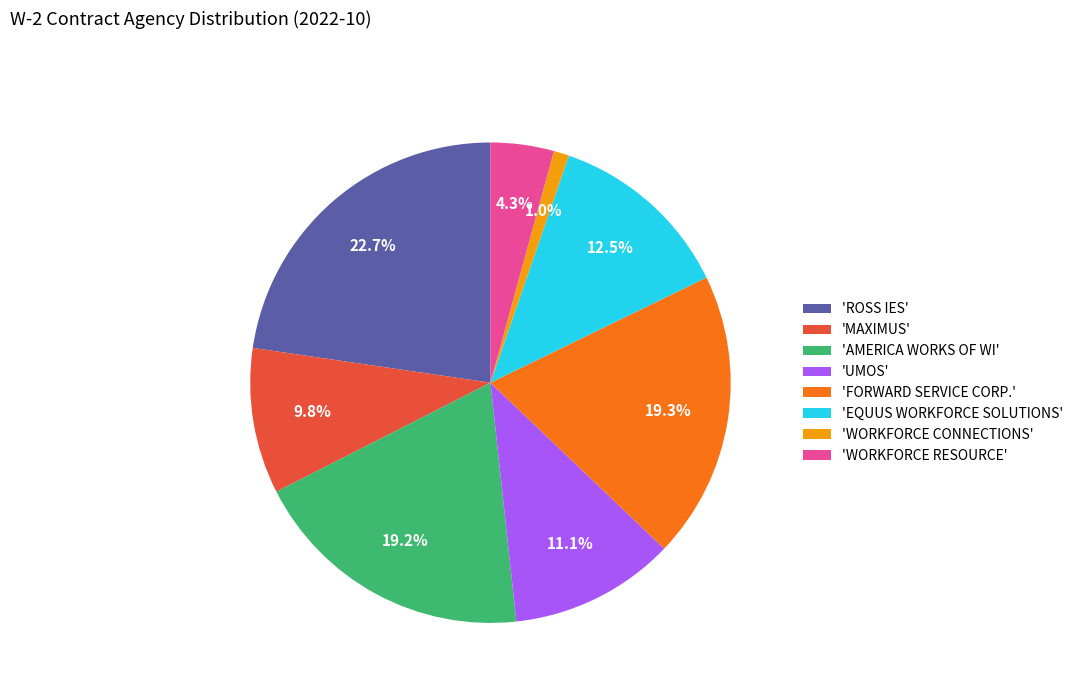

Count the number of slices in the pie.

8